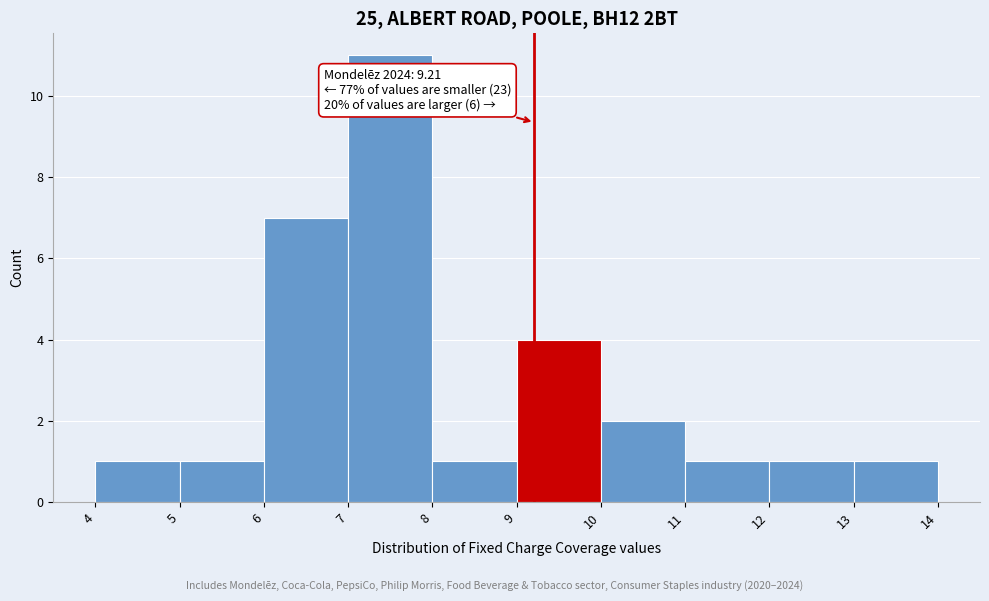

Over which range of the x-axis is the bar tallest?

7 to 8